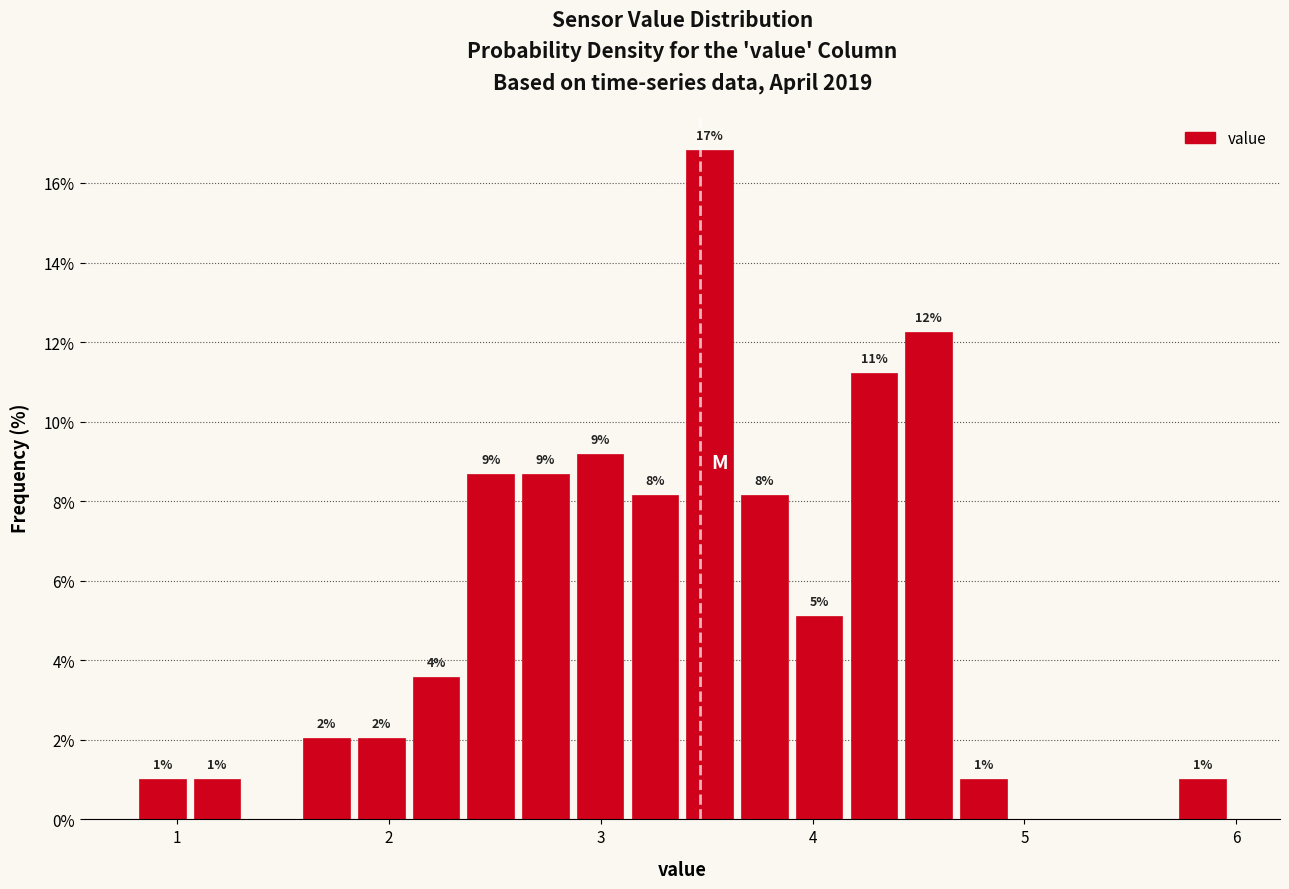

Read against the x-axis, roughly where is the centre of the tallest bar?

3.5